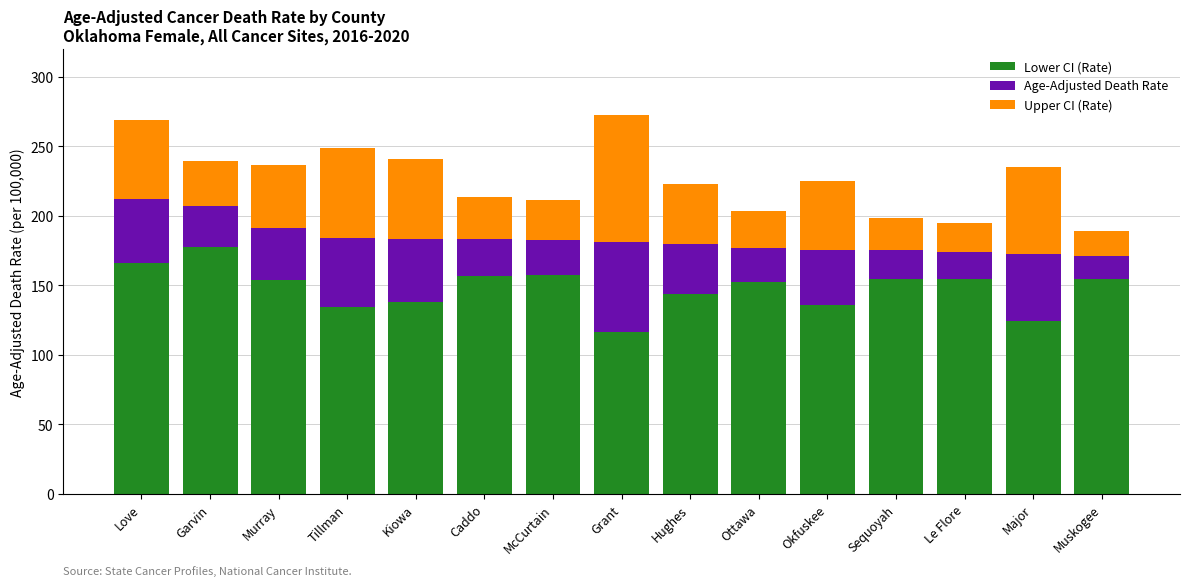

Read the Lower CI (Rate) value at Sequoyah.

154.5